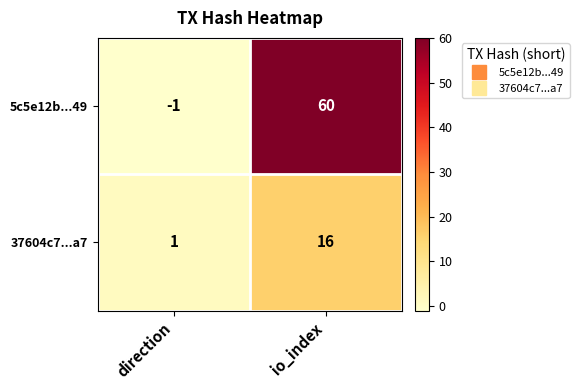

What is the smallest value displayed?

-1